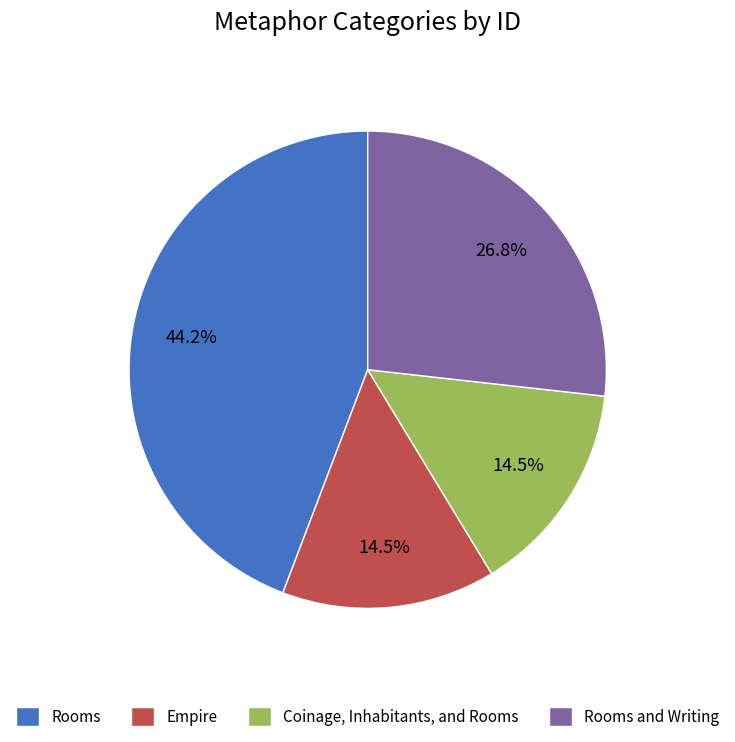

To the nearest percent, what percentage of the pie is Rooms?

44%